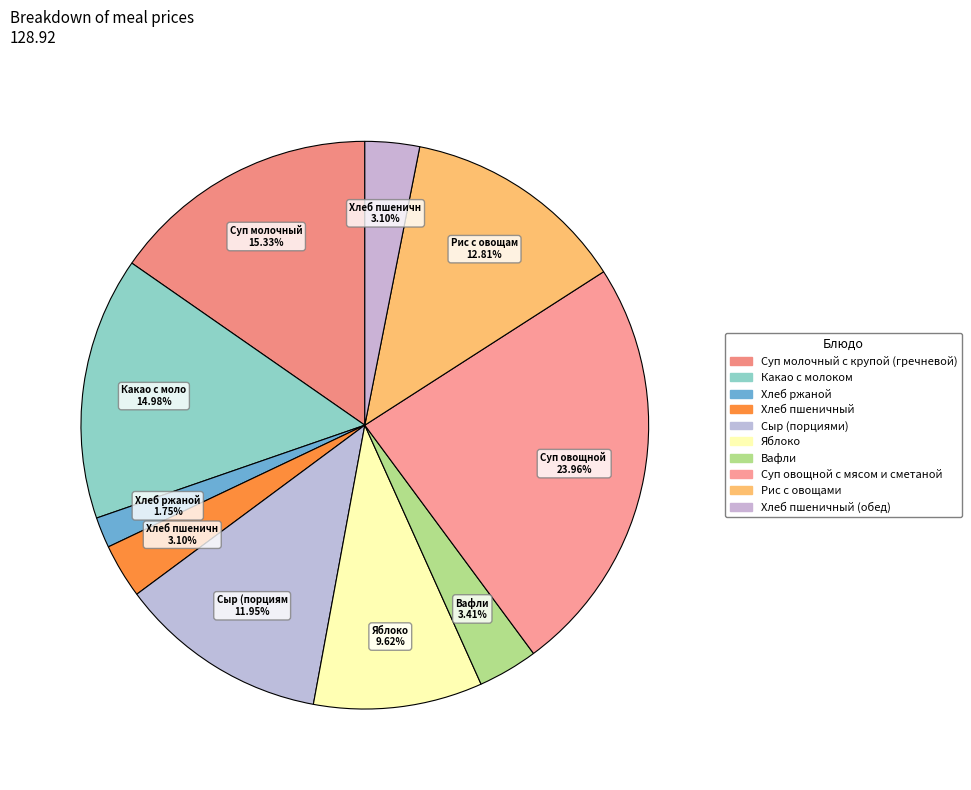

Count the number of slices in the pie.

10